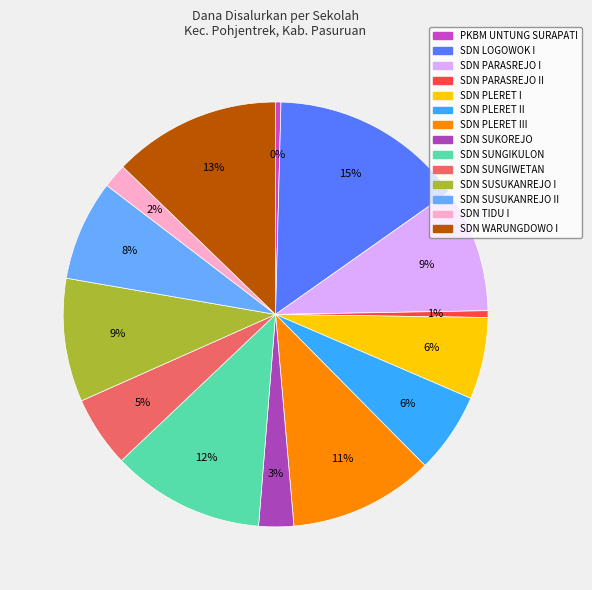

To the nearest percent, what is the average slice percentage?

7%